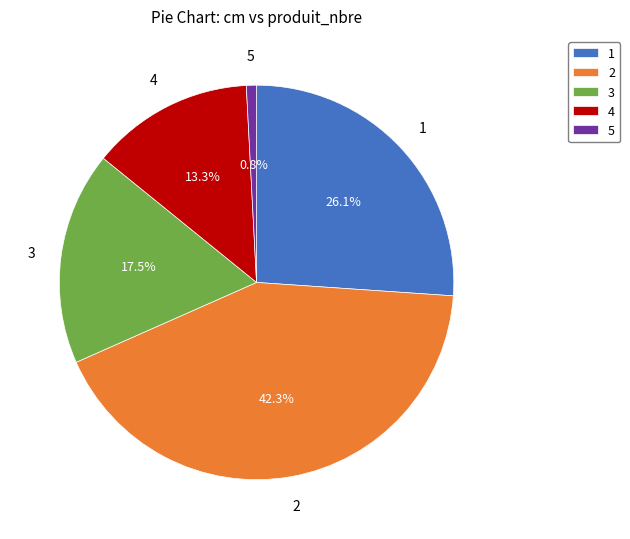

Is it true that 4 is 13% of the pie?

True